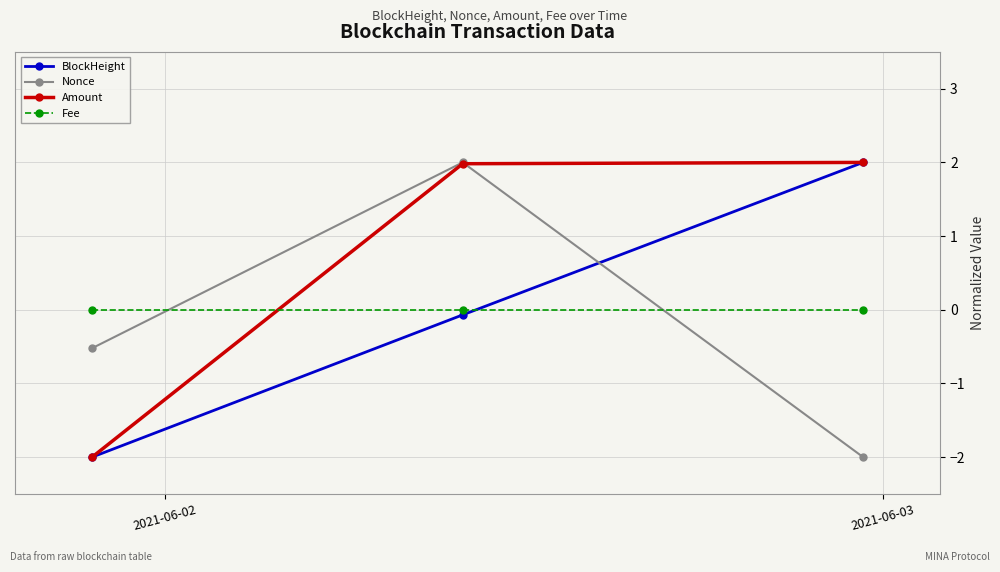

How many data points in Nonce are less than 0?

2